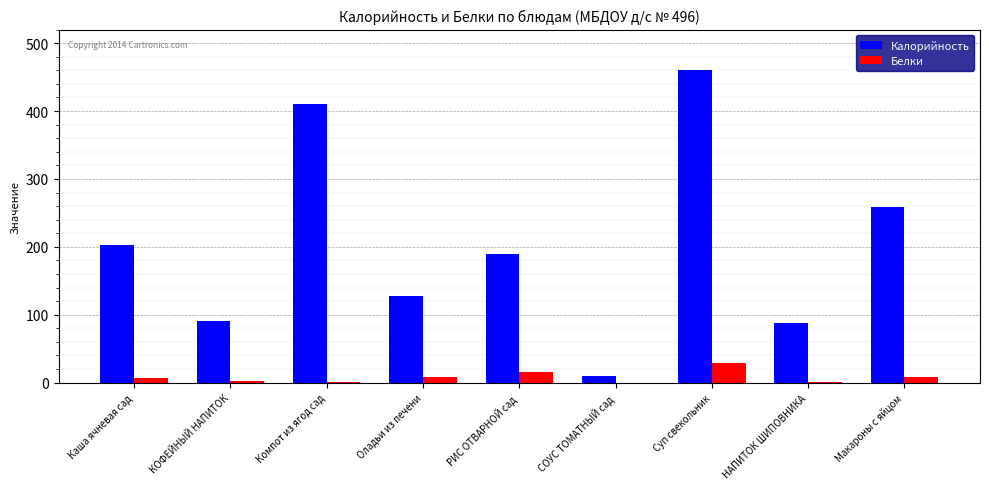

What is the difference between the Калорийность values at Оладьи из печени and РИС ОТВАРНОЙ сад?

61.0